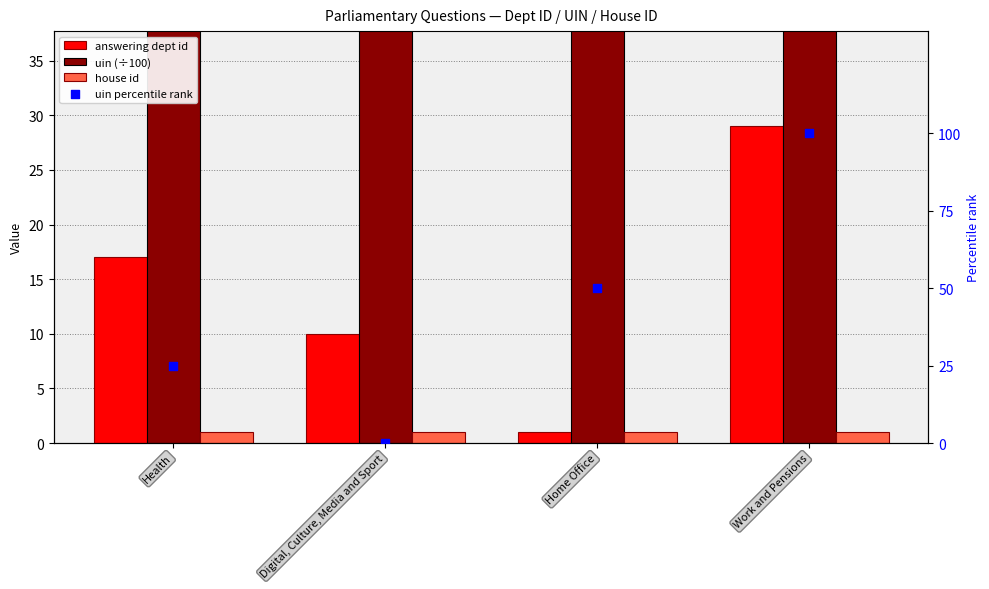

What are all the series names shown in the legend?

answering dept id, uin (÷100), house id, uin percentile rank